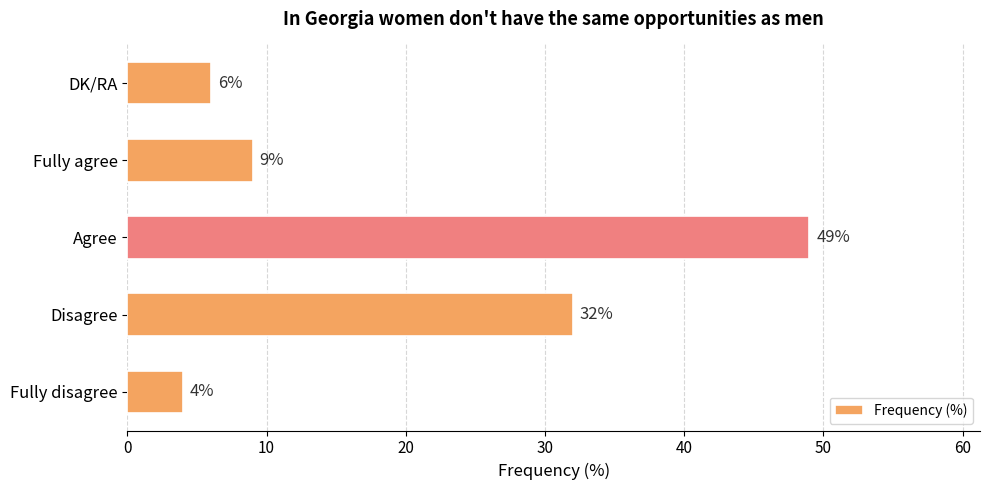

List the labels in order of value, largest first.

Agree, Disagree, Fully agree, DK/RA, Fully disagree